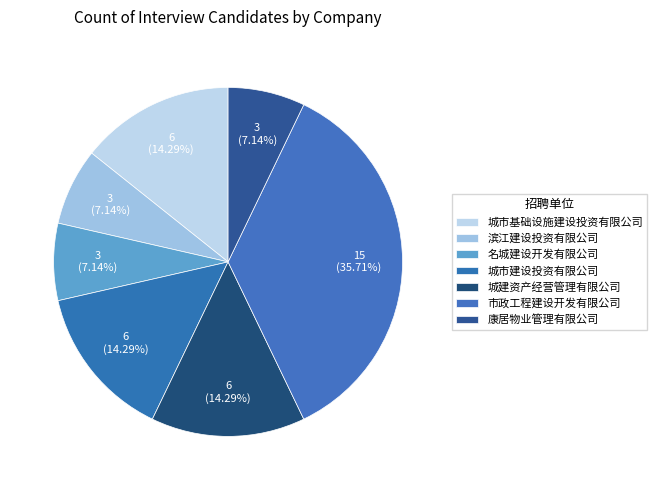

Which slice is the largest?

温州市市政工程建设开发有限公司-设备管理岗